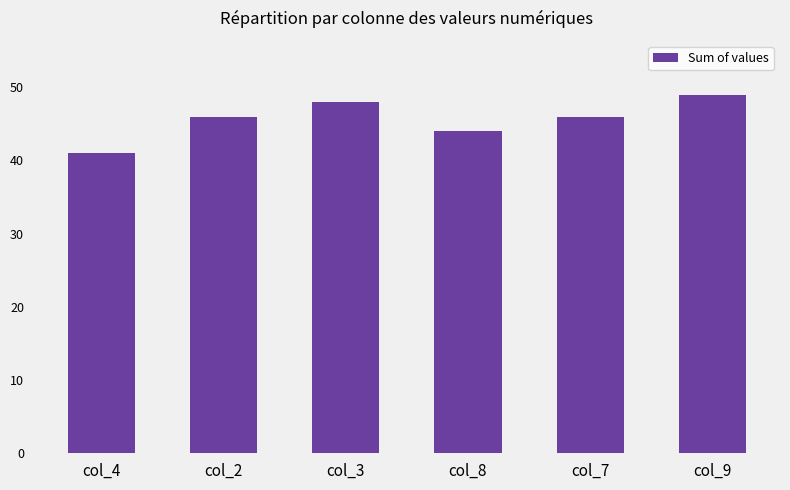

Reading right to left, what are all the values shown in this chart?

49	46	44	48	46	41